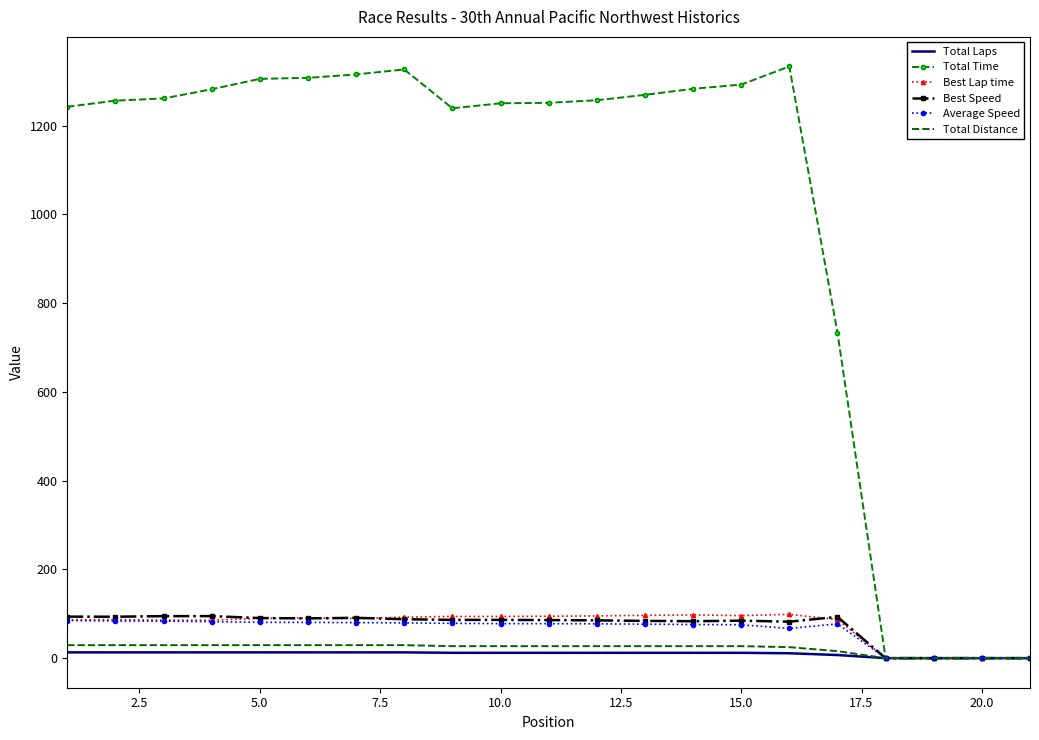

Which series has the largest range (max minus min)?

Total Time